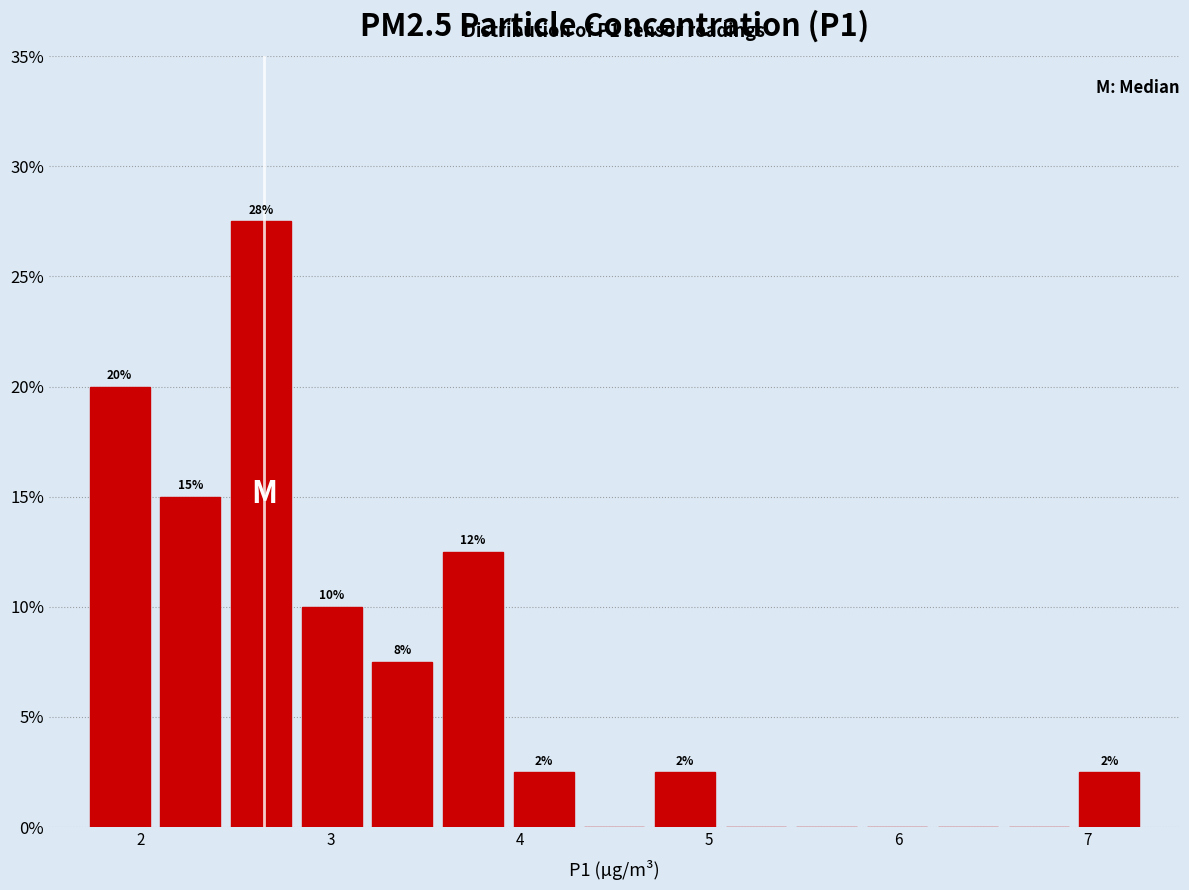

Read against the x-axis, roughly where is the centre of the tallest bar?

2.6